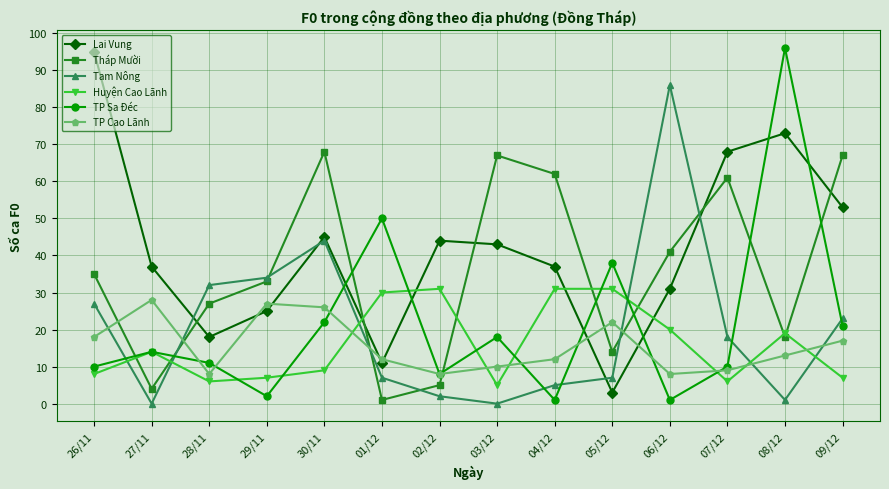

How many lines are shown in the chart?

6